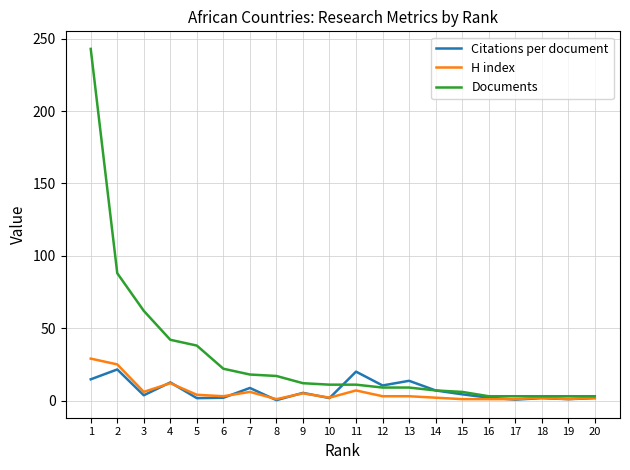

What are all the series names shown in the legend?

Citations per document, H index, Documents